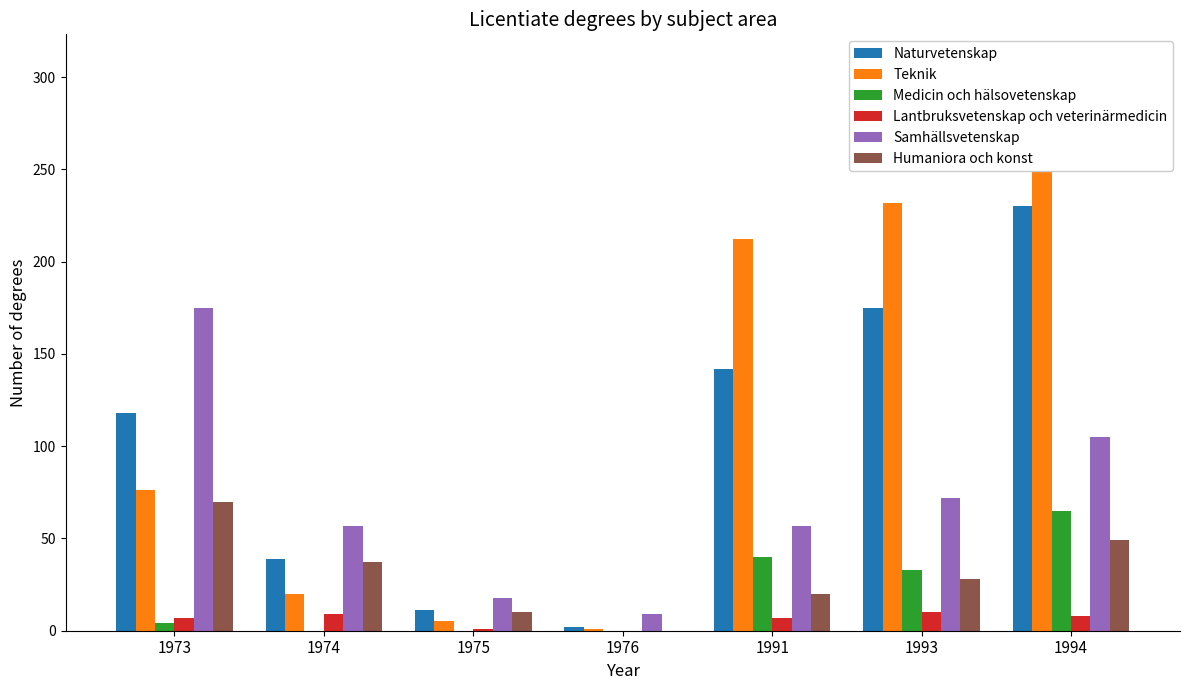

Which label corresponds to the largest value in the chart?

1994